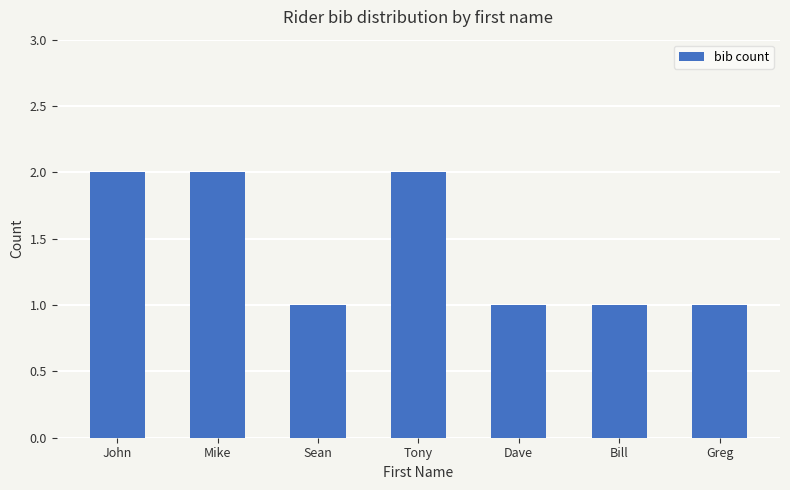

Approximately how many times larger is the value at Greg compared to Tony?

0.5